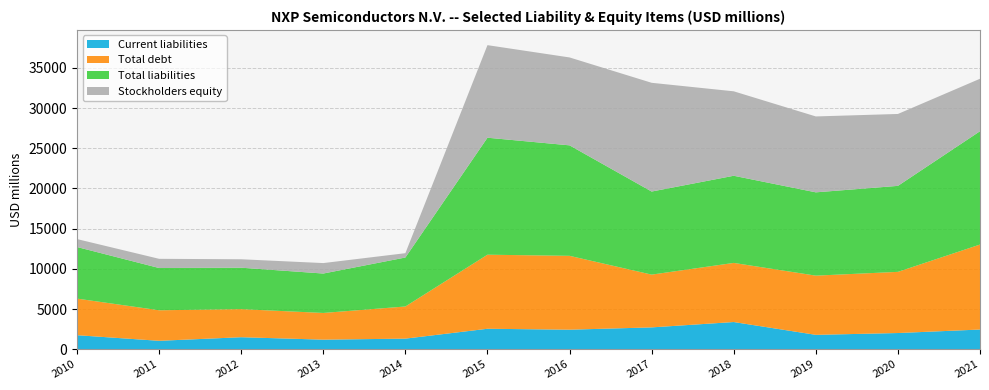

Reading left to right, transcribe all the data shown in this chart.

Current liabilities: 2010=1748	2011=1049	2012=1496	2013=1193	2014=1320	2015=2548	2016=2433	2017=2718	2018=3385	2019=1791	2020=2017	2021=2452
Total debt: 2010=4551	2011=3799	2012=3492	2013=3321	2014=3999	2015=9212	2016=9187	2017=6565	2018=7354	2019=7365	2020=7609	2021=10572
Total liabilities: 2010=6418	2011=5255	2012=5155	2013=4903	2014=6092	2015=14551	2016=13742	2017=10333	2018=10840	2019=10361	2020=10696	2021=14094
Stockholders equity: 2010=986	2011=1145	2012=1049	2013=1301	2014=538	2015=11515	2016=10935	2017=13527	2018=10505	2019=9441	2020=8944	2021=6528